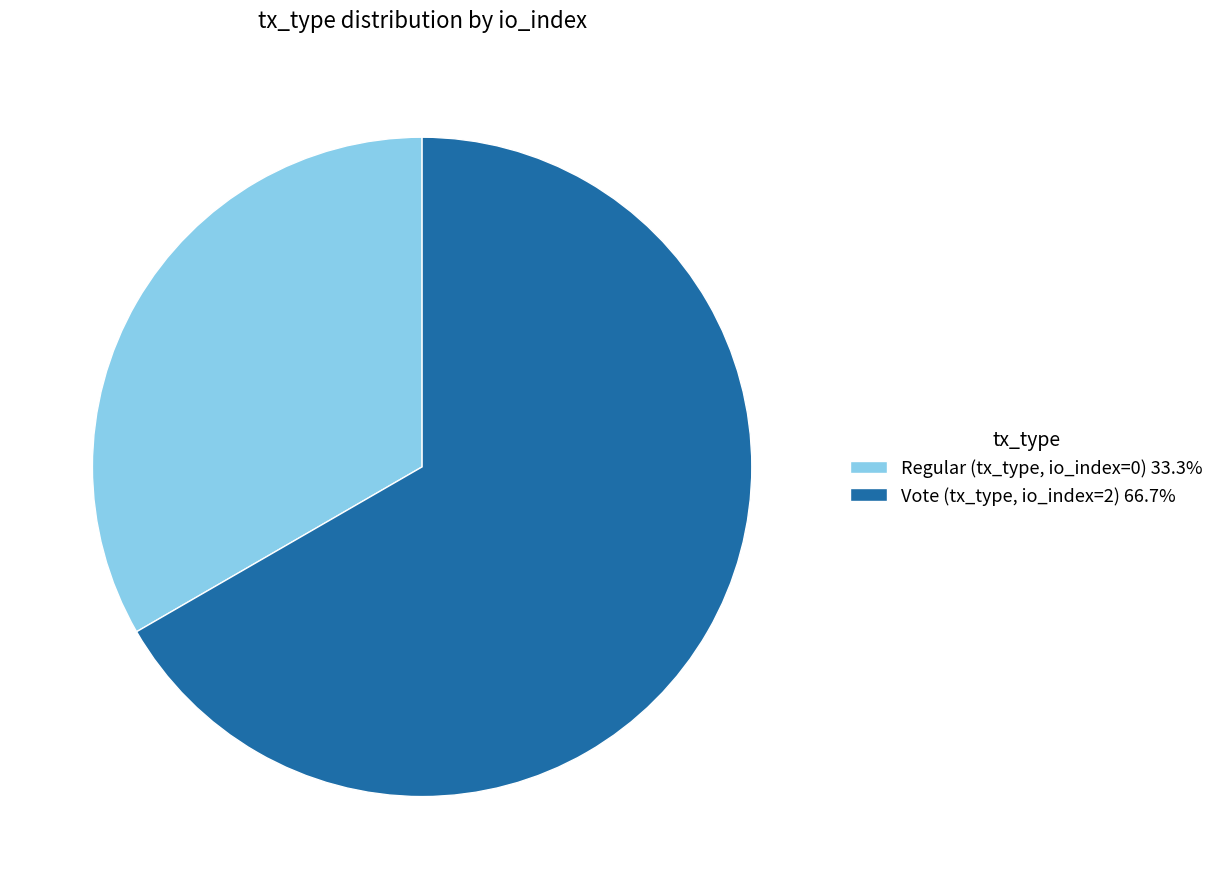

Is there a majority slice in this chart?

Yes